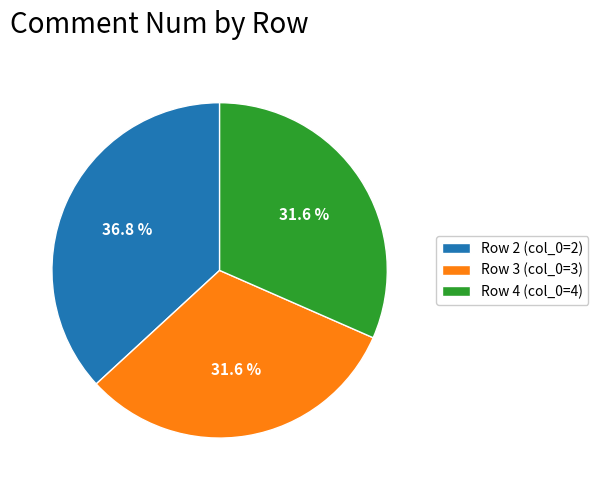

What portion of the pie excludes Row 3 (col_0=3)?

68.4%